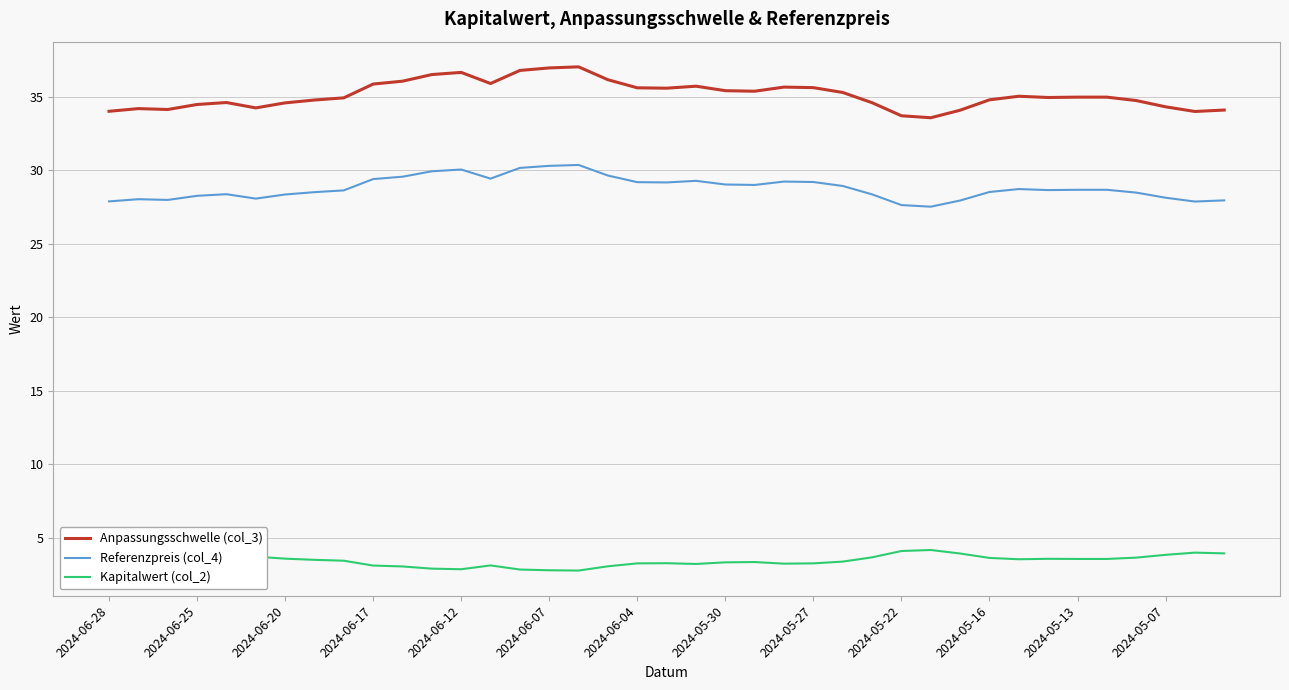

Rank the series by their average value, from lowest to highest.

Kapitalwert (col_2), Referenzpreis (col_4), Anpassungsschwelle (col_3)